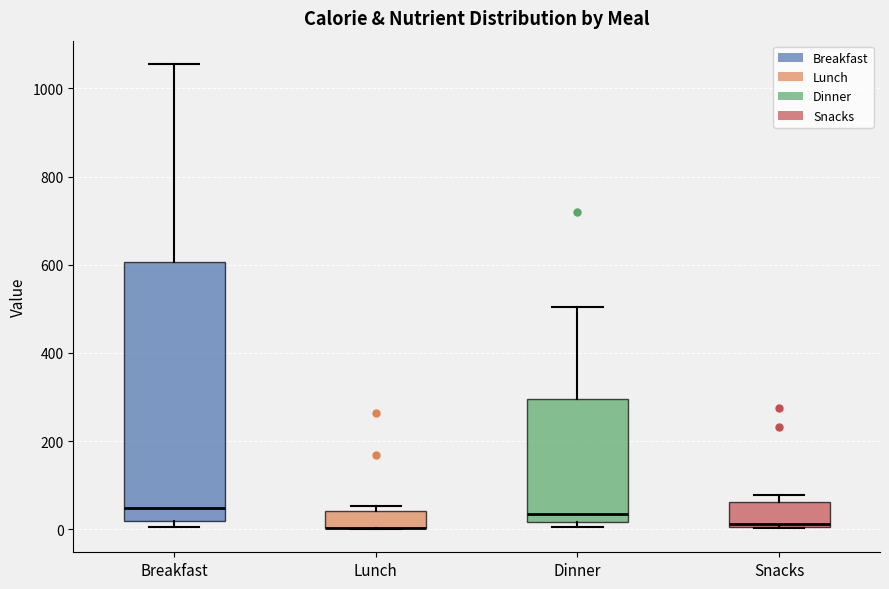

Reading left to right, read every box against the y-axis: the position of its median line, the range the box covers, and the ends of its whiskers. The values are not printed on the chart, so give them approximately, as read against the axis.

Breakfast: median 40, box 20 to 600, whiskers 0 to 1060
Lunch: median 0 (drawn on the box's lower edge), box 0 to 40, whiskers 0 to 60
Dinner: median 40, box 20 to 300, whiskers 0 to 500
Snacks: median 20, box 0 to 60, whiskers 0 to 80